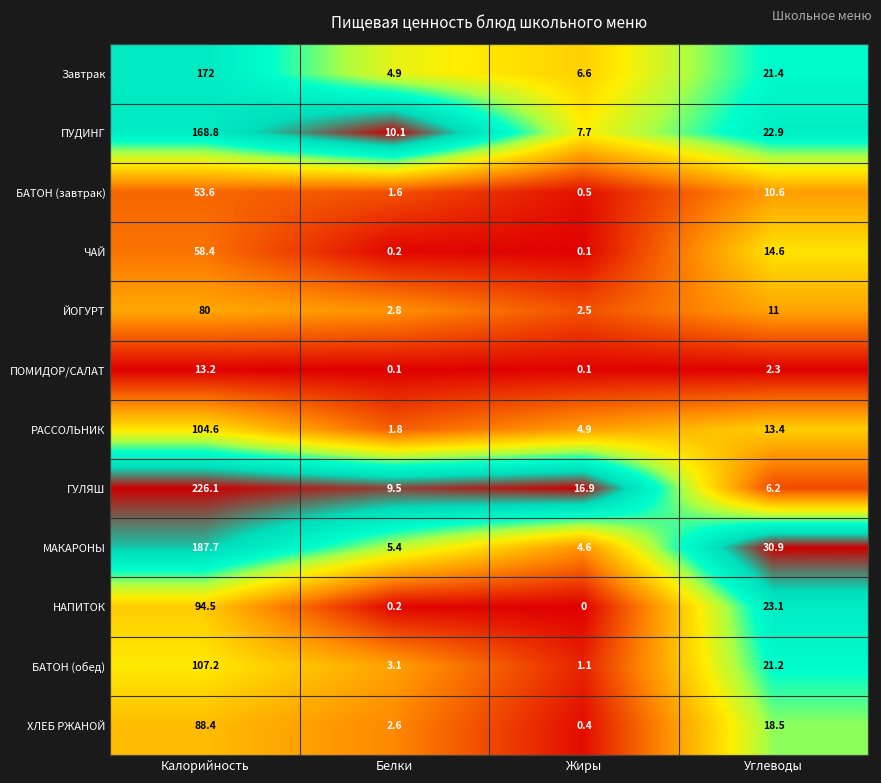

What is the difference between the second highest and minimum values in the ГУЛЯШ series?

10.7